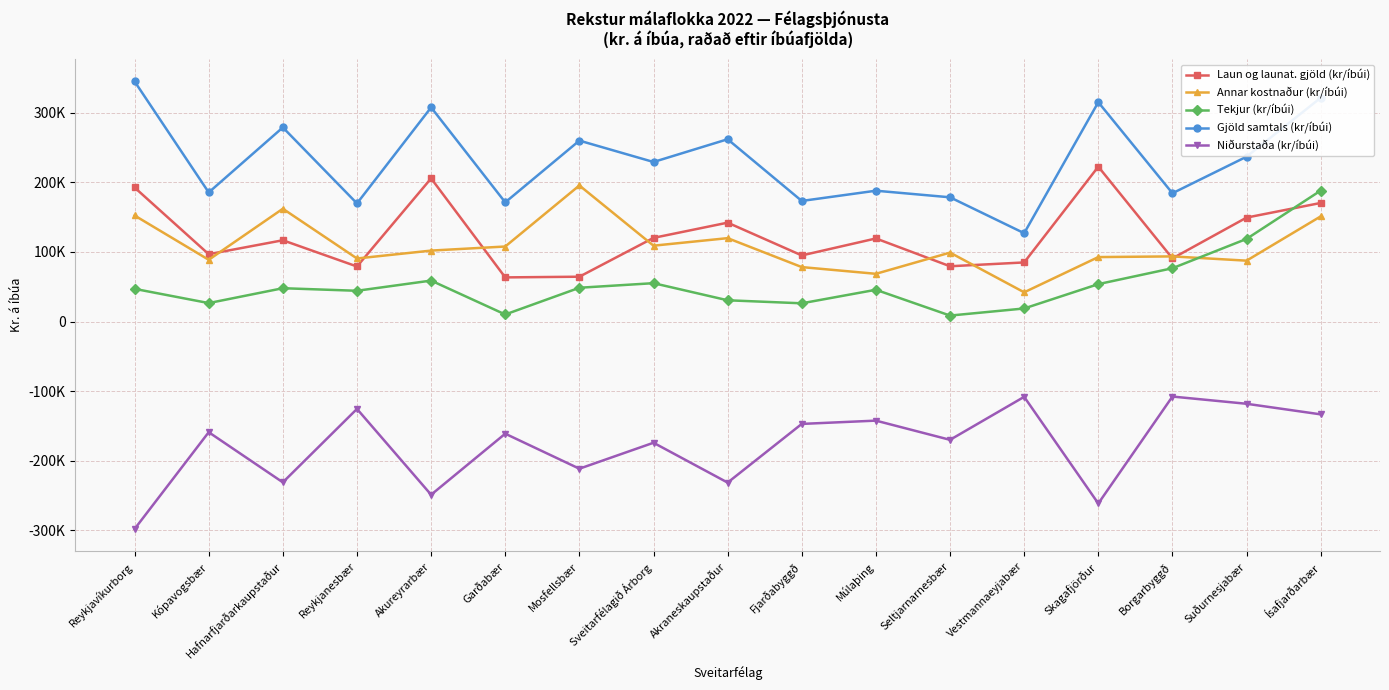

At Mosfellsbær, list the series in order from smallest to largest.

Niðurstaða (kr/íbúi), Tekjur (kr/íbúi), Laun og launat. gjöld (kr/íbúi), Annar kostnaður (kr/íbúi), Gjöld samtals (kr/íbúi)